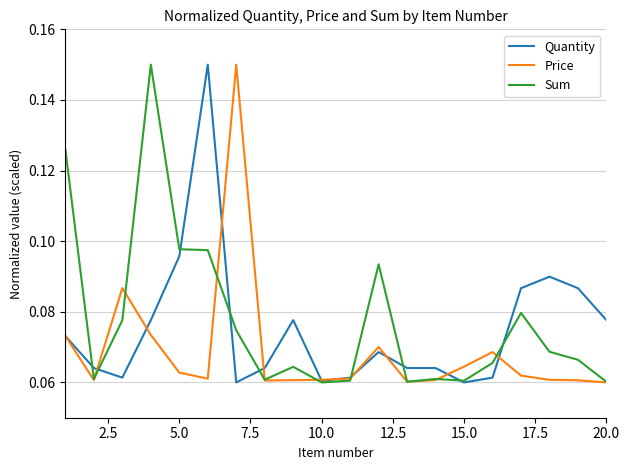

Is this an area chart (filled region under the line)?

No